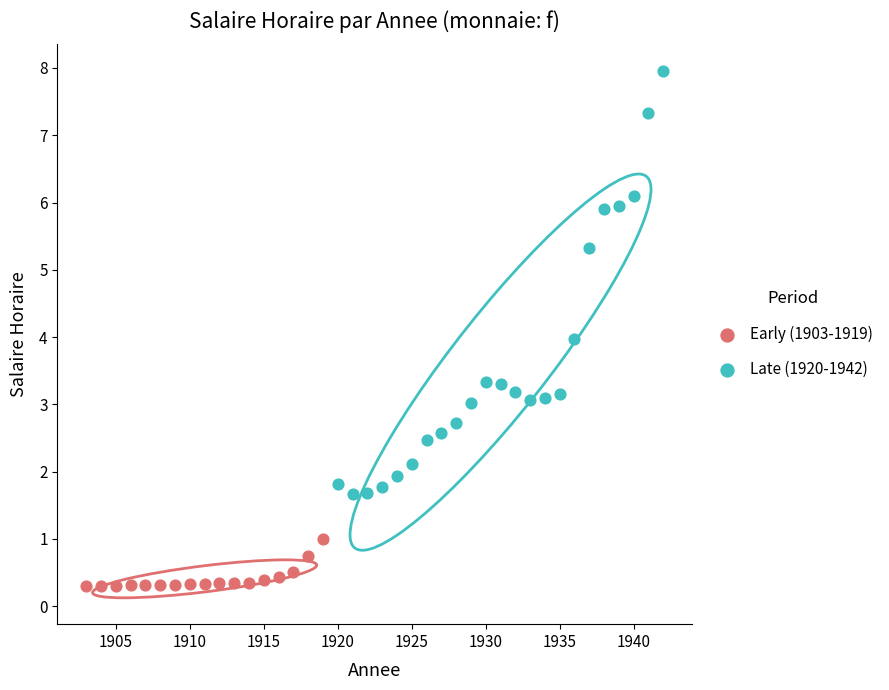

Which series reaches the minimum Y coordinate?

Early (1903-1919)